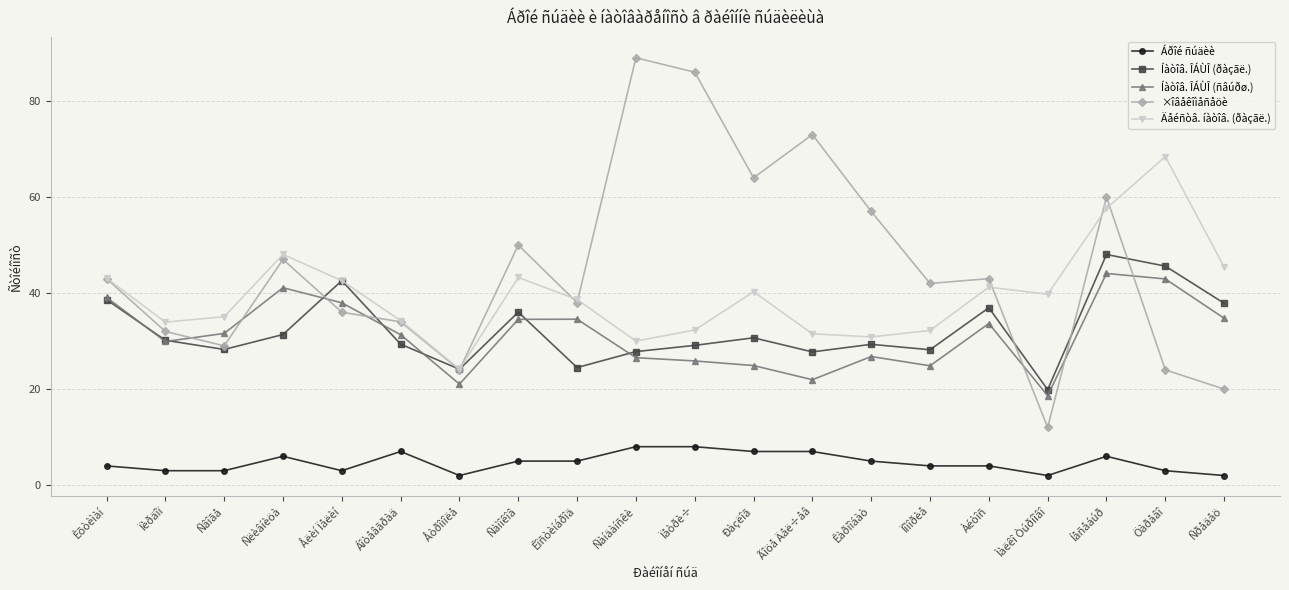

True or false: Áðîé ñúäèè and Íàòîâ. ÎÁÙÎ (ñâúðø.) intersect in this chart.

False